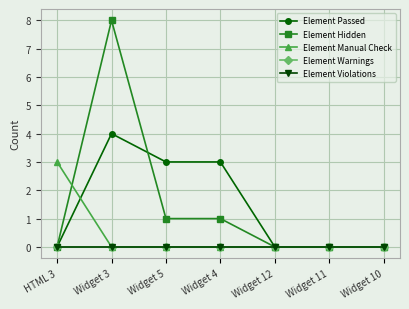

How many intersections are there between Element Passed and Element Manual Check?

1